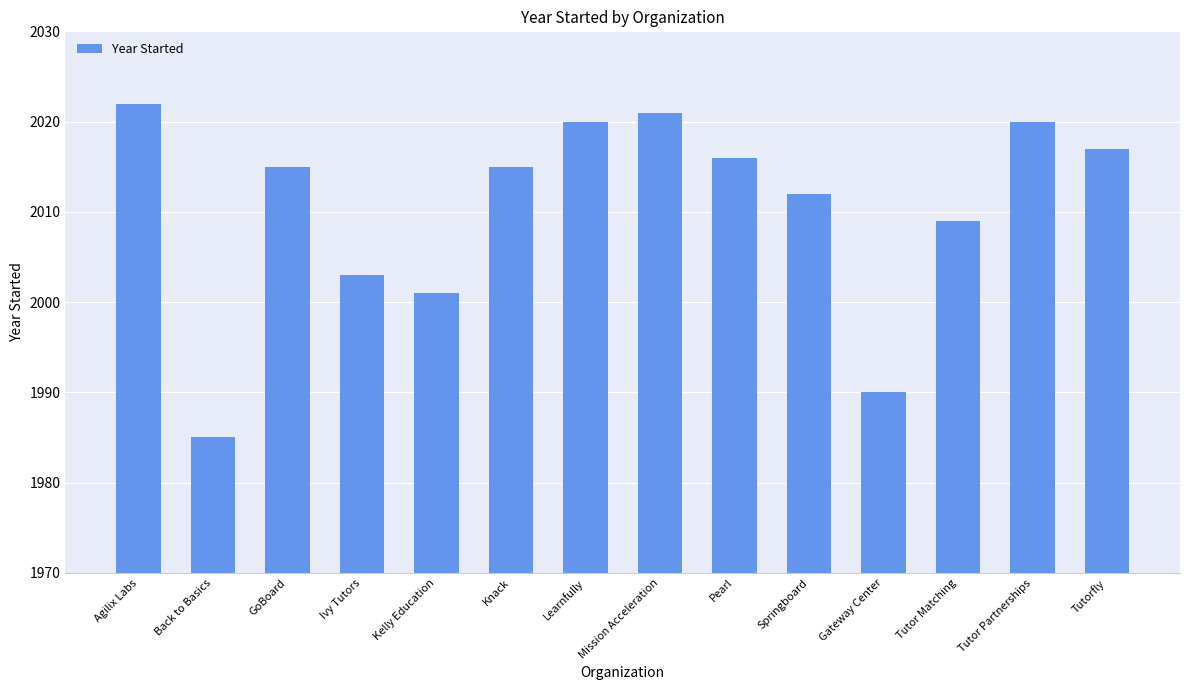

Which label corresponds to the largest value in the chart?

Agilix Labs